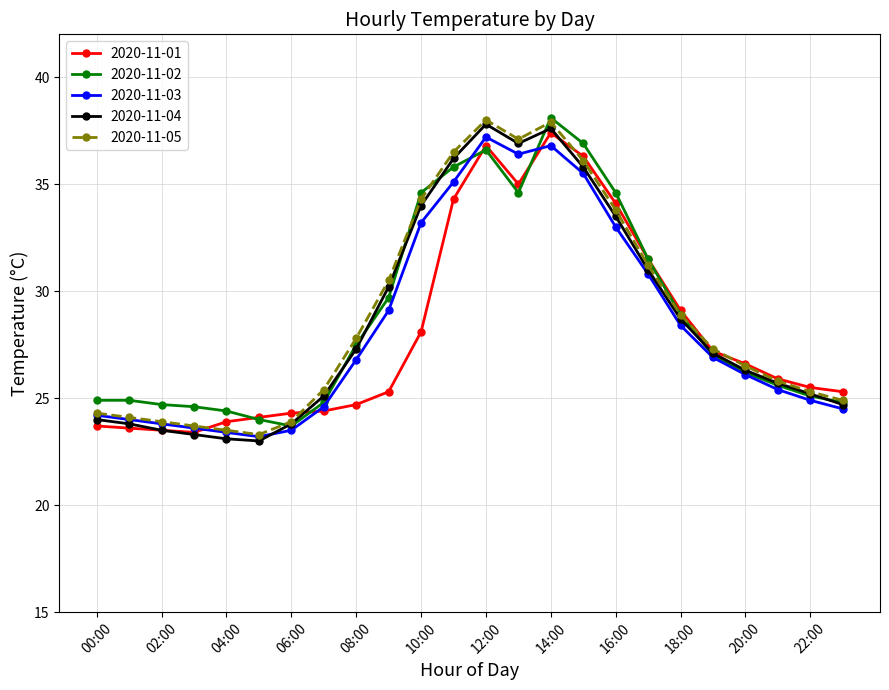

What is the smallest value displayed?

23.0